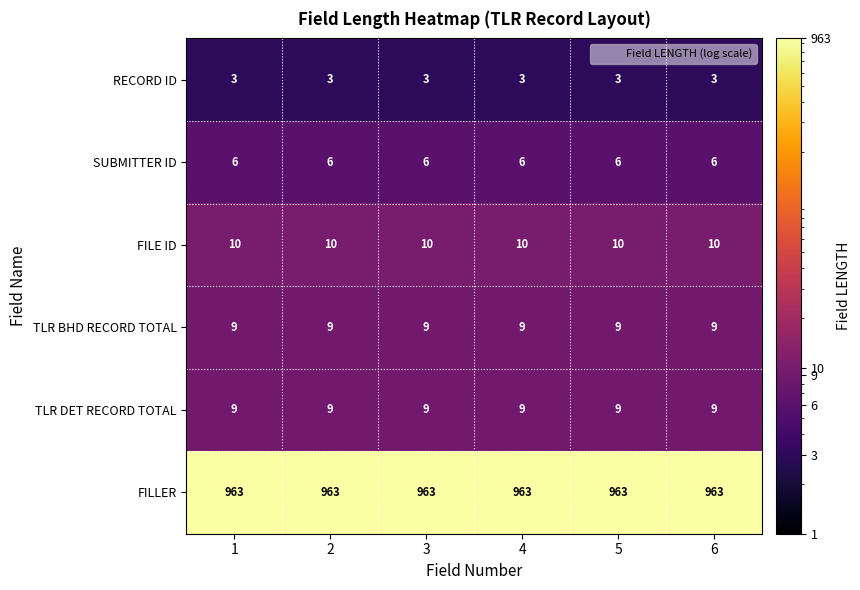

The value of TLR DET RECORD TOTAL at 3 is 9. True or false?

True